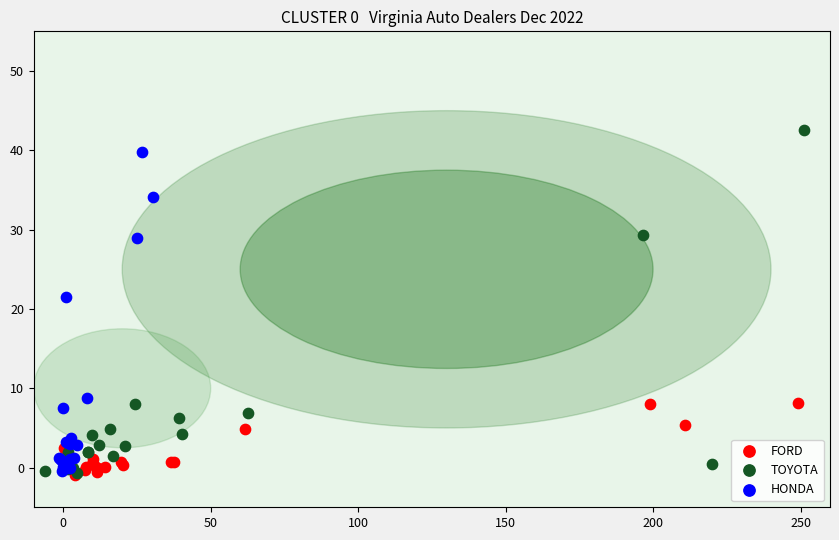

What are all the series names shown in the legend?

FORD, TOYOTA, HONDA